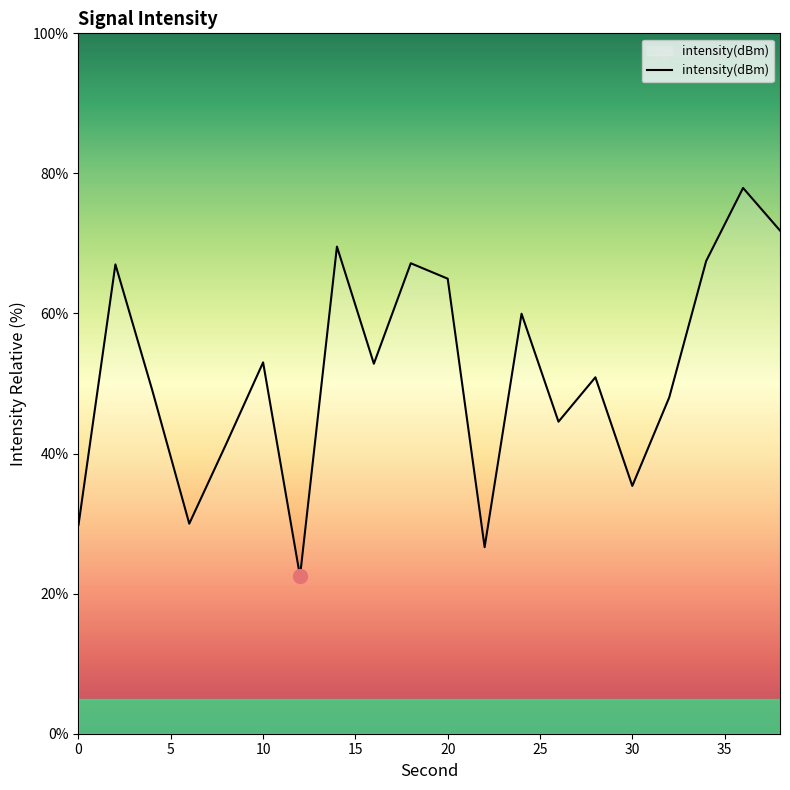

What is the greatest value displayed?

77.9